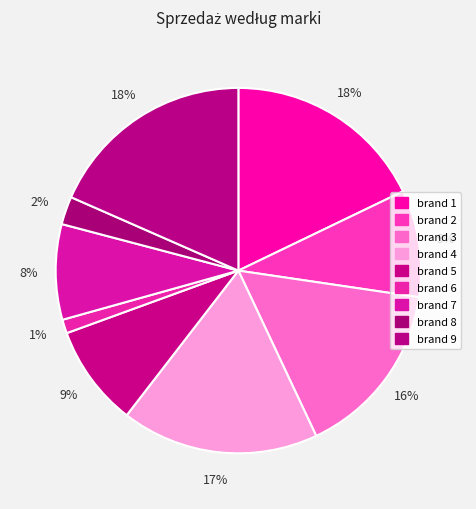

How many slices are in this pie chart?

9